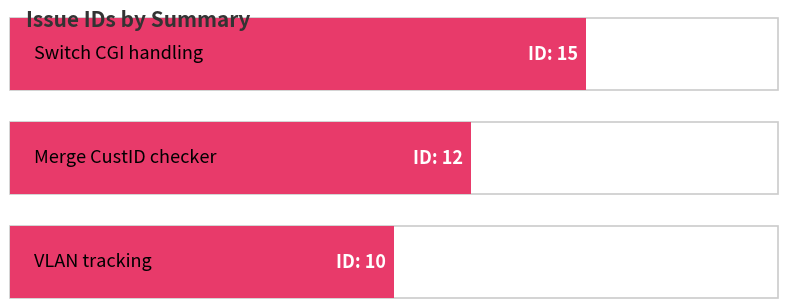

Reading right to left, list all the values displayed in this chart.

10	12	15